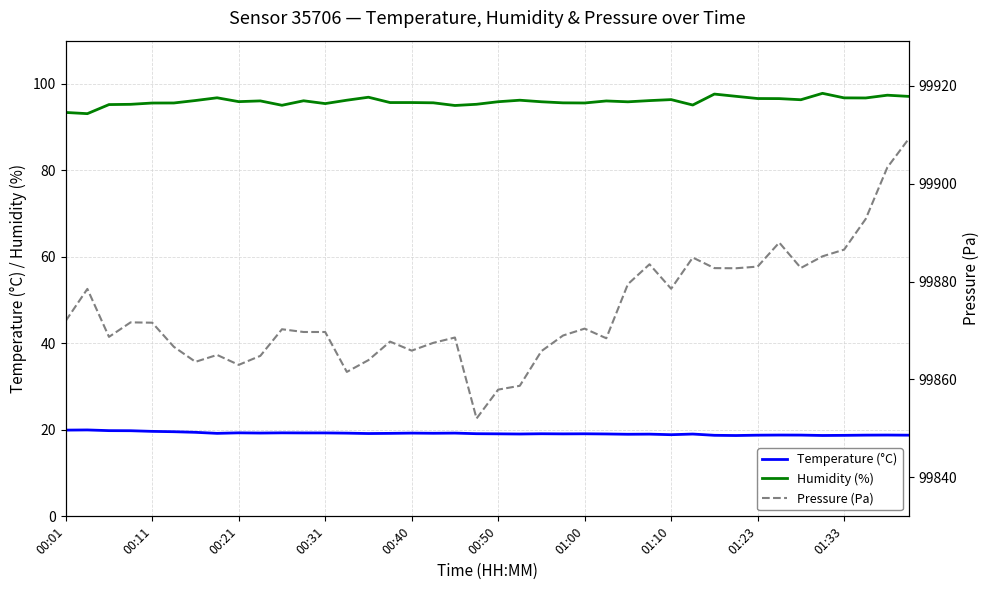

What is the difference between the highest and lowest values at 22?

99846.7